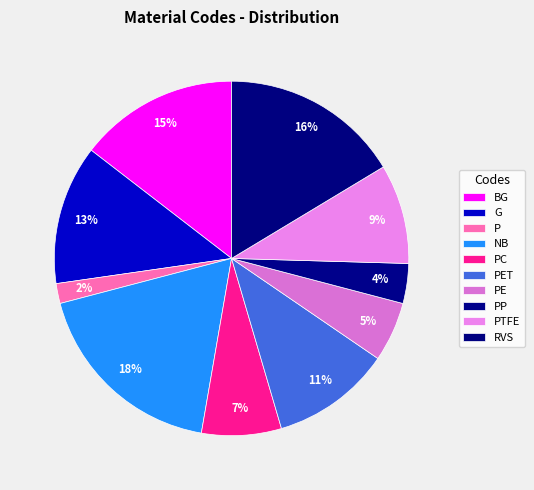

The PET slice represents 11% of the pie. True or false?

True